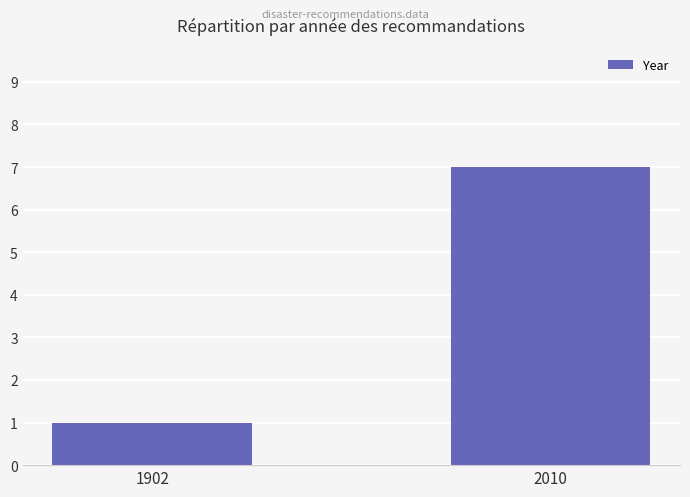

What is the difference between the maximum and minimum values?

6